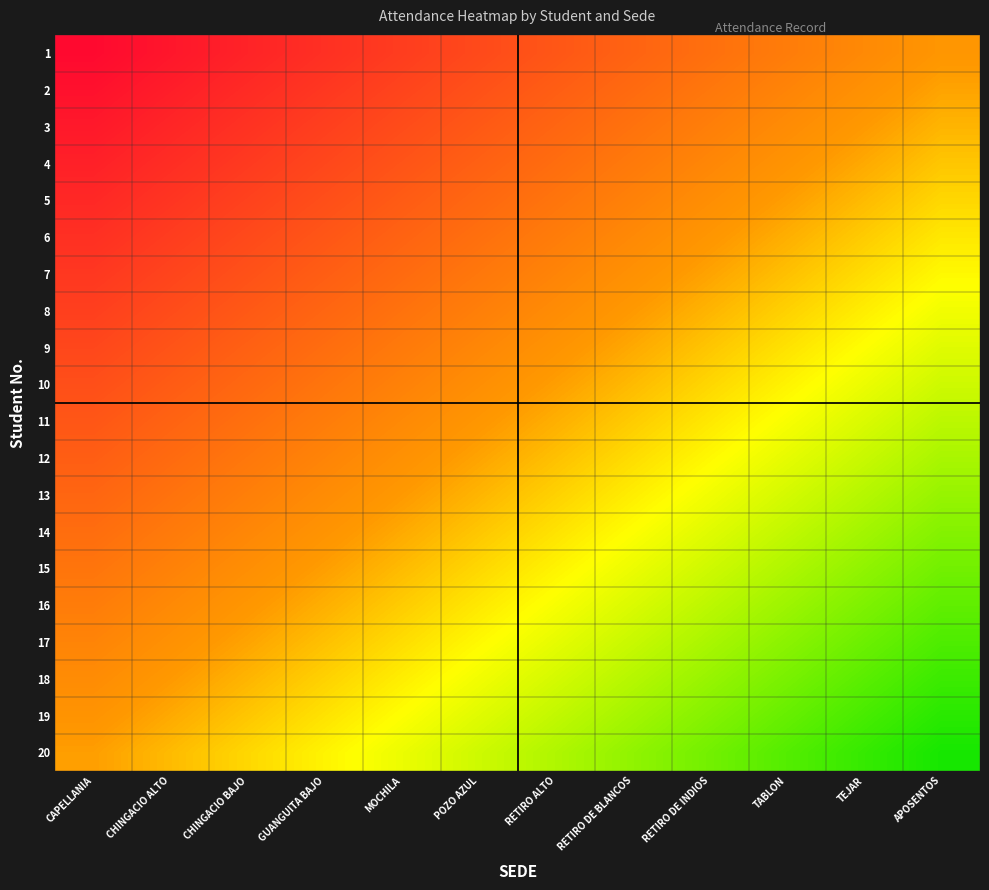

What is the difference between the highest and lowest values at CHINGACIO BAJO?

0.9